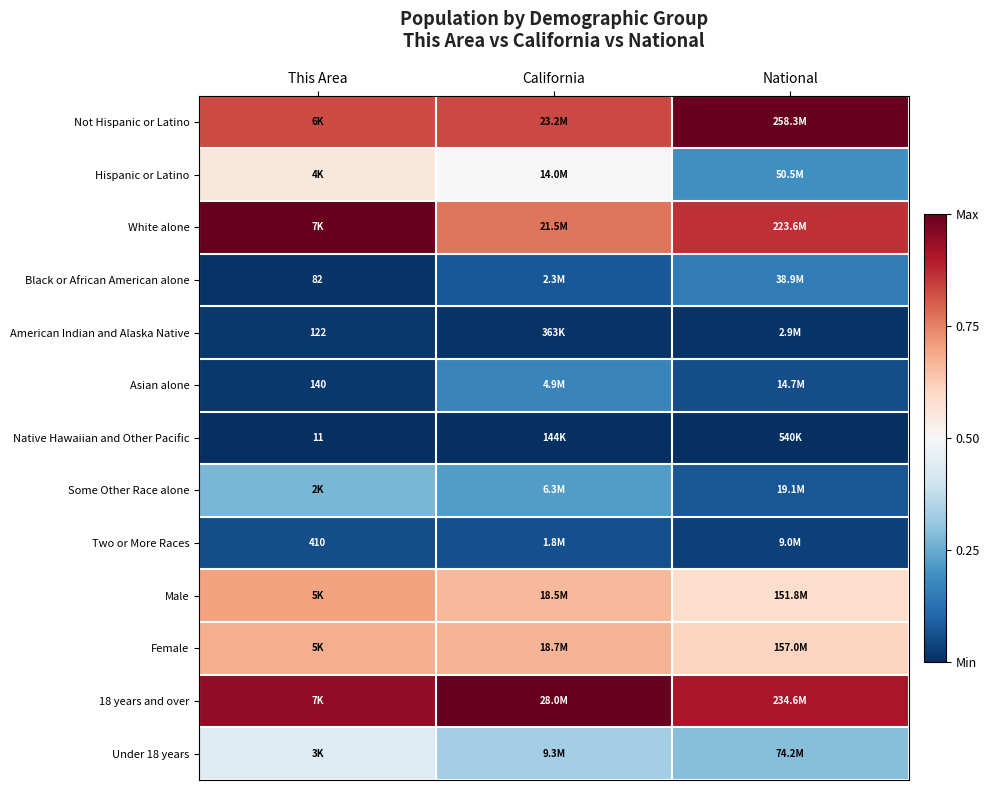

List the labels in order of 18 years and over value, smallest first.

National, This Area, California